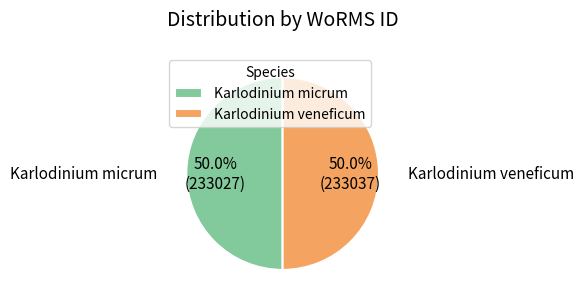

How many segments does this pie chart have?

2